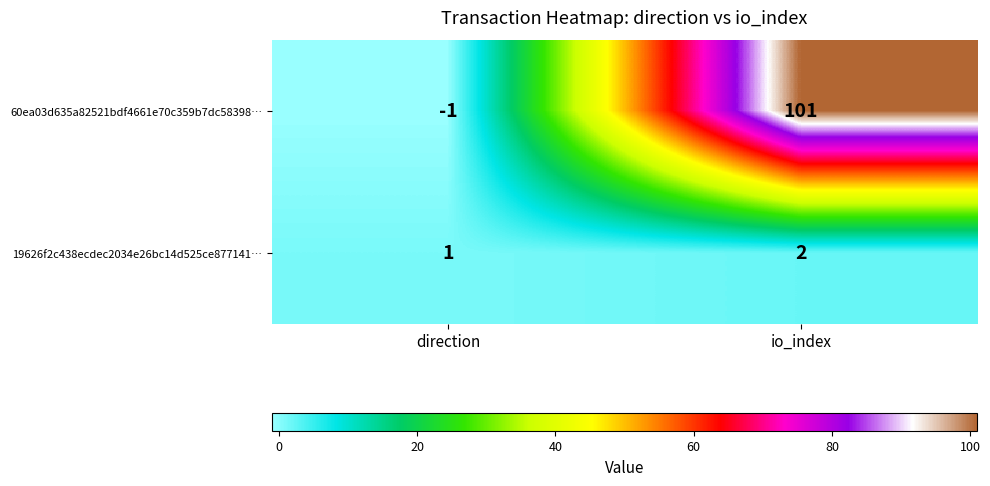

Reading right to left, transcribe all the data shown in this chart.

60ea03d635a82521bdf4661e70c359b7dc58398…: io_index=101	direction=-1
19626f2c438ecdec2034e26bc14d525ce877141…: io_index=2	direction=1